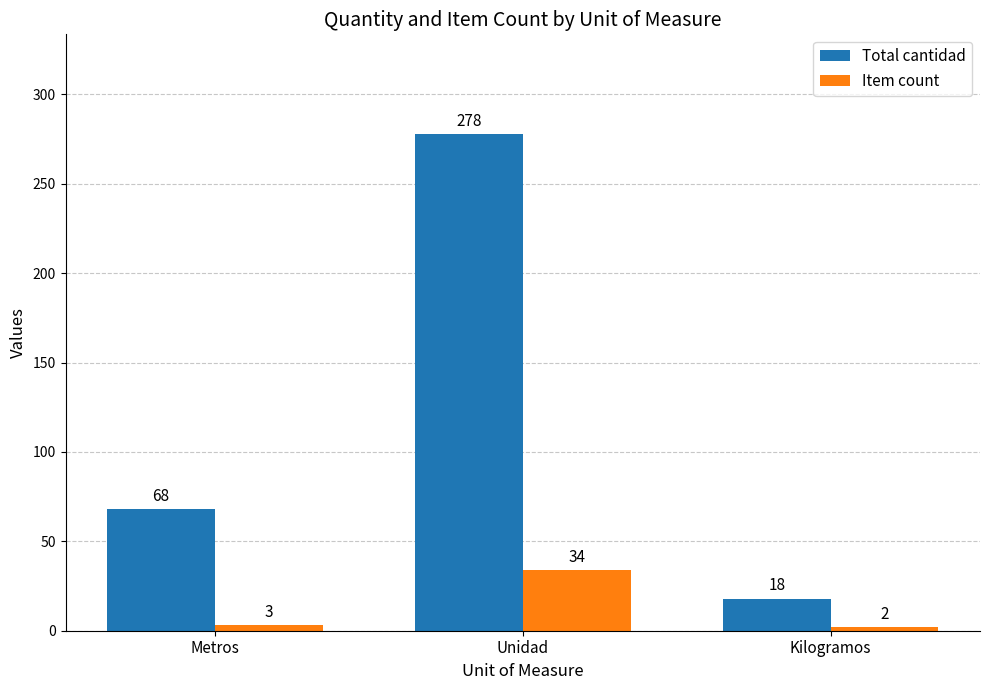

What are all the series names shown in the legend?

Total cantidad, Item count